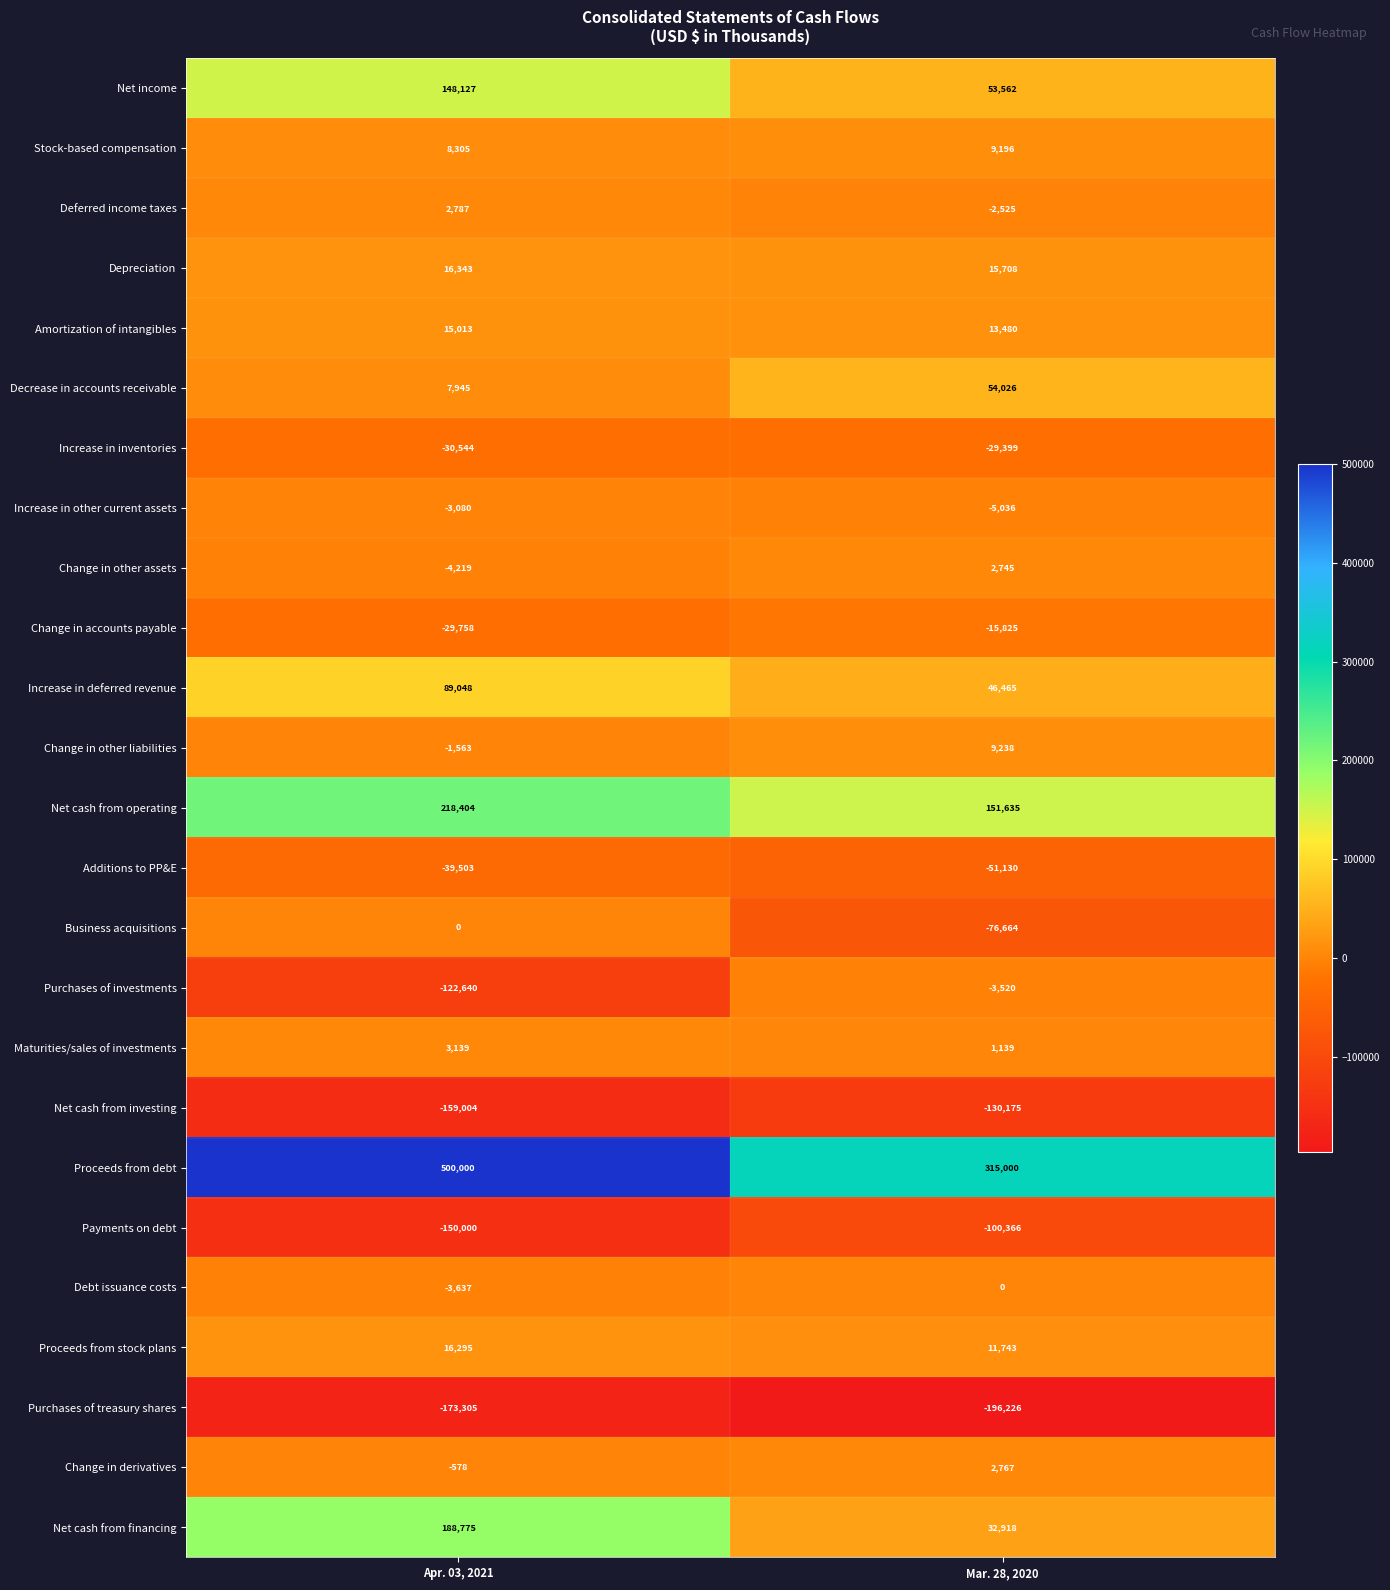

List the labels in order of Business acquisitions value, largest first.

Apr. 03, 2021, Mar. 28, 2020